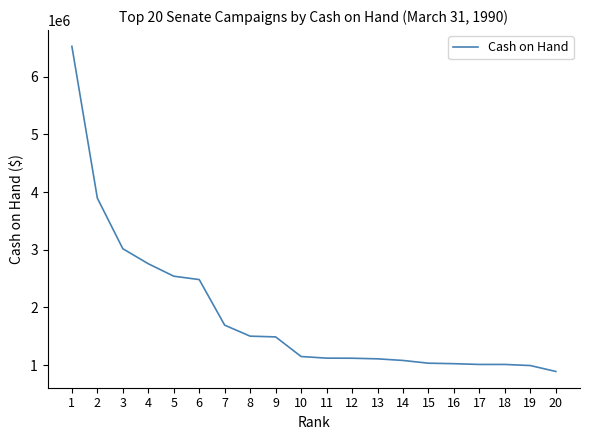

What is the change in value from 14 to 17?

-69181